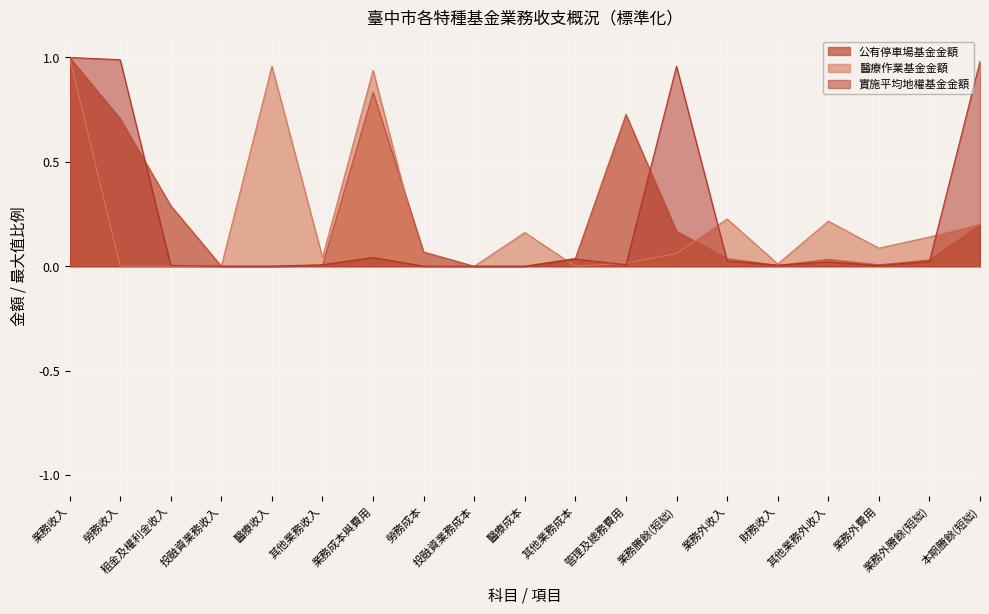

Which has a higher value, 醫療成本 or 勞務收入?

勞務收入